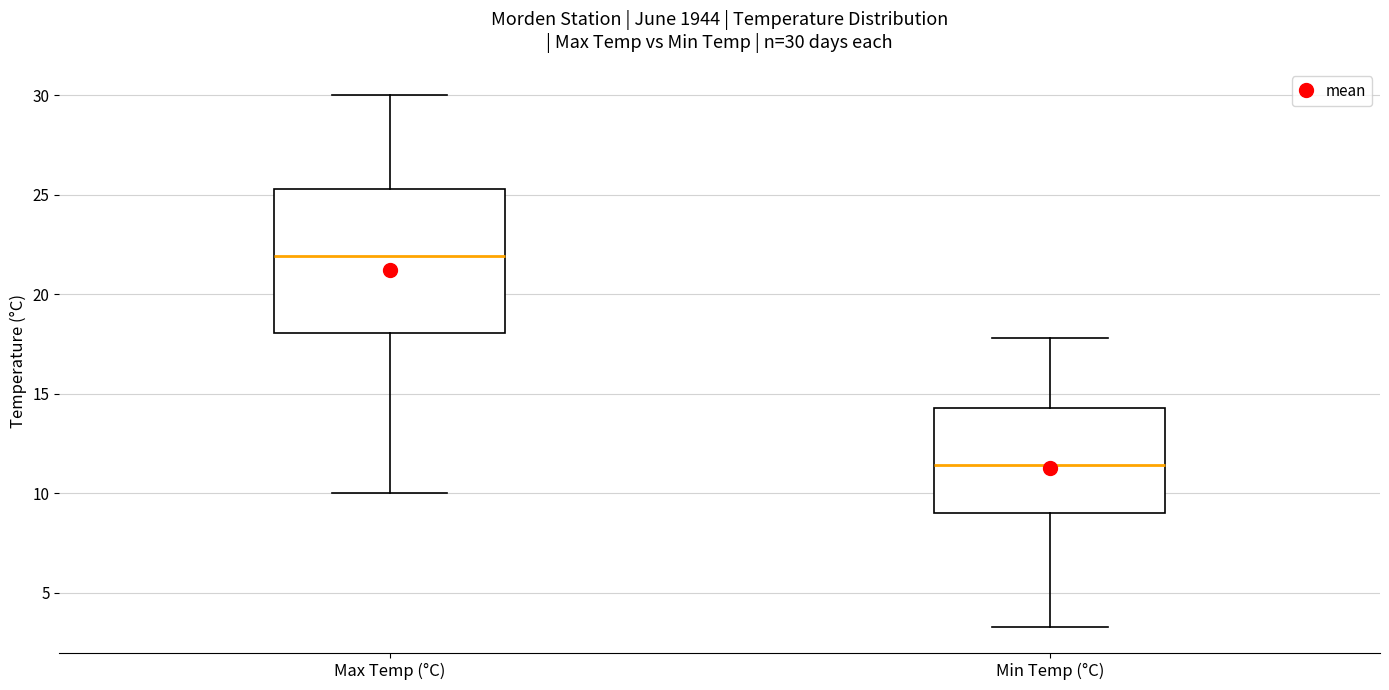

Comparing the boxes themselves (not the whiskers), which one is the tallest?

Max Temp (°C)